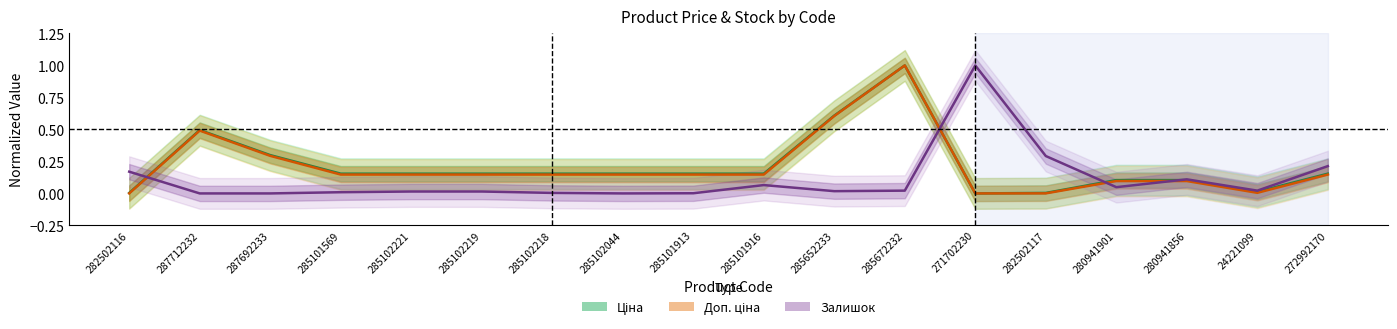

Where is the first local minimum for Ціна?

271702230